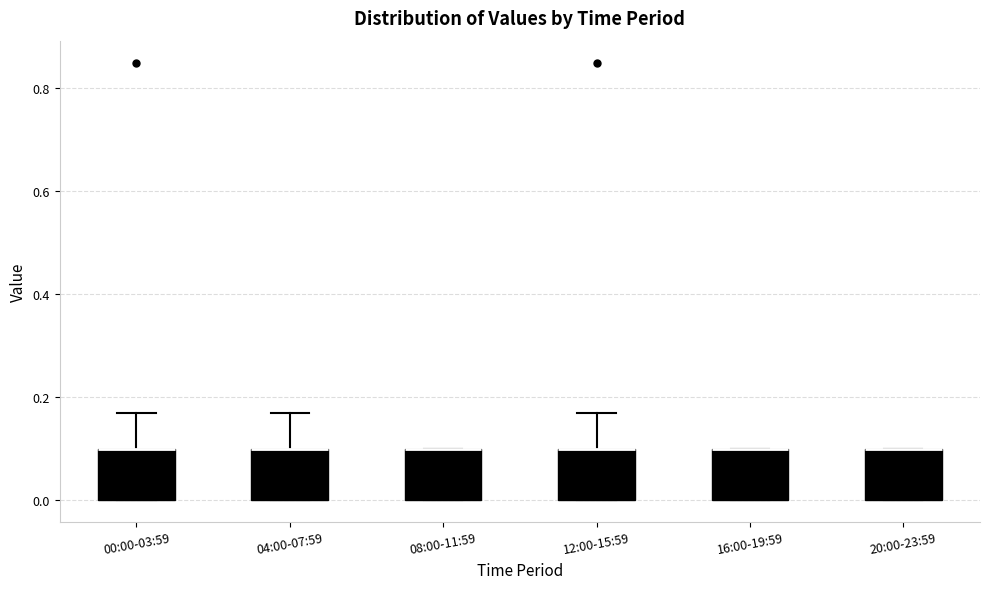

Where does the upper whisker of the box for 12:00-15:59 end on the y-axis? The values are not printed on the chart, so give them approximately, as read against the axis.

0.18